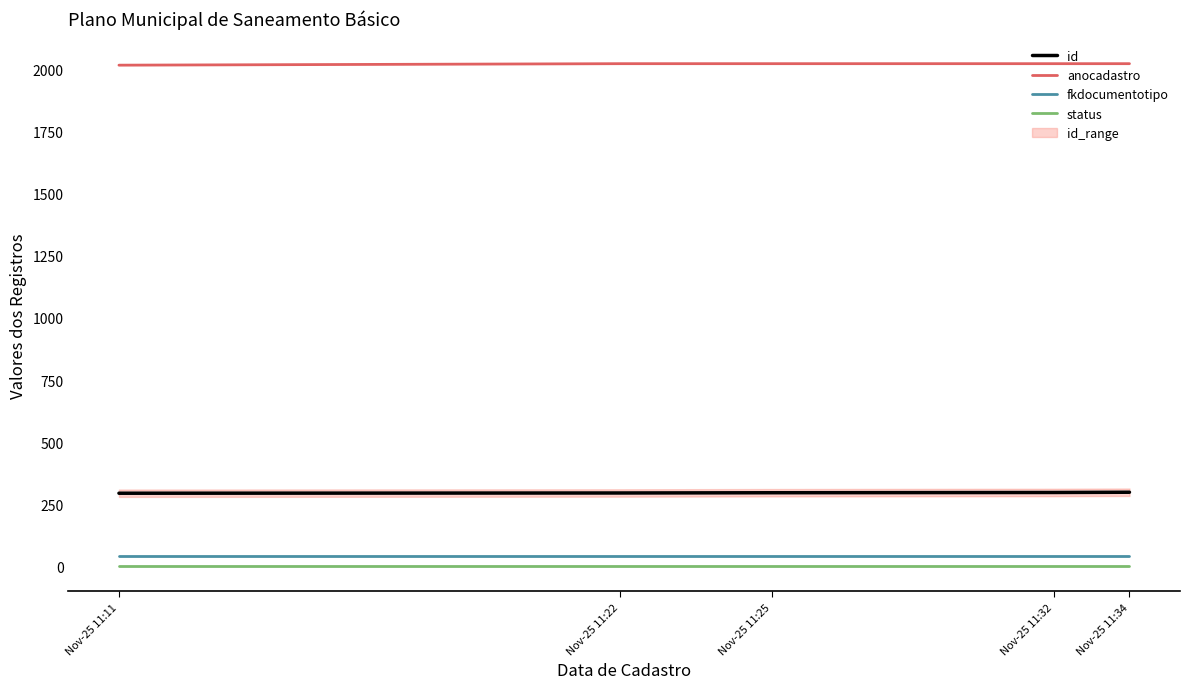

What is the sum of all fkdocumentotipo values?

210